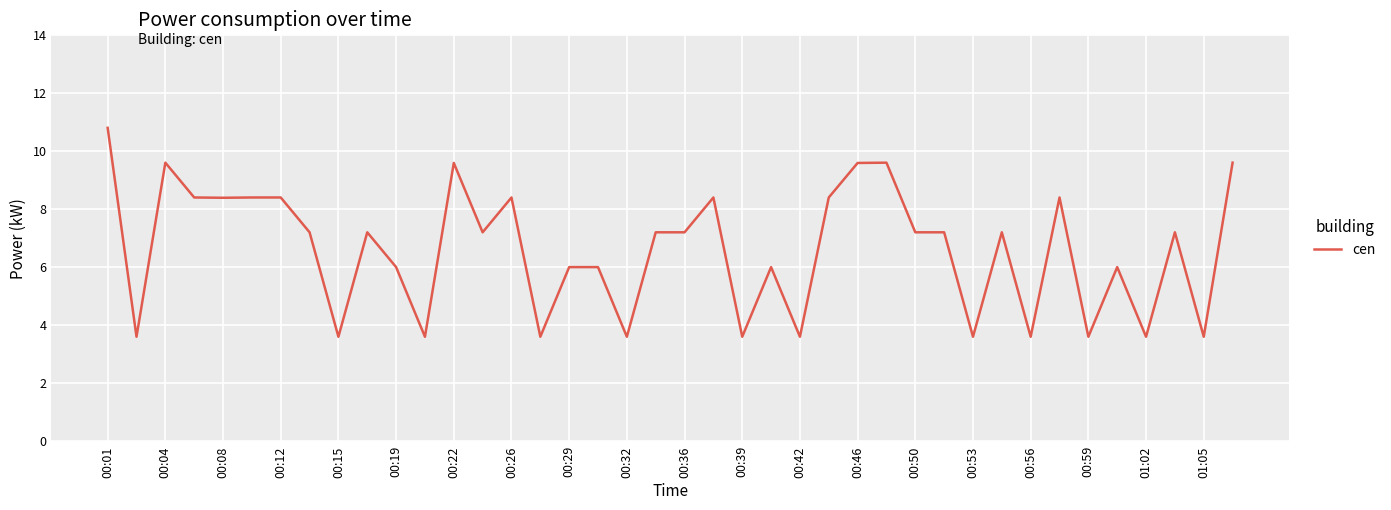

True or false: there are more than 0 points higher than both neighbors.

True